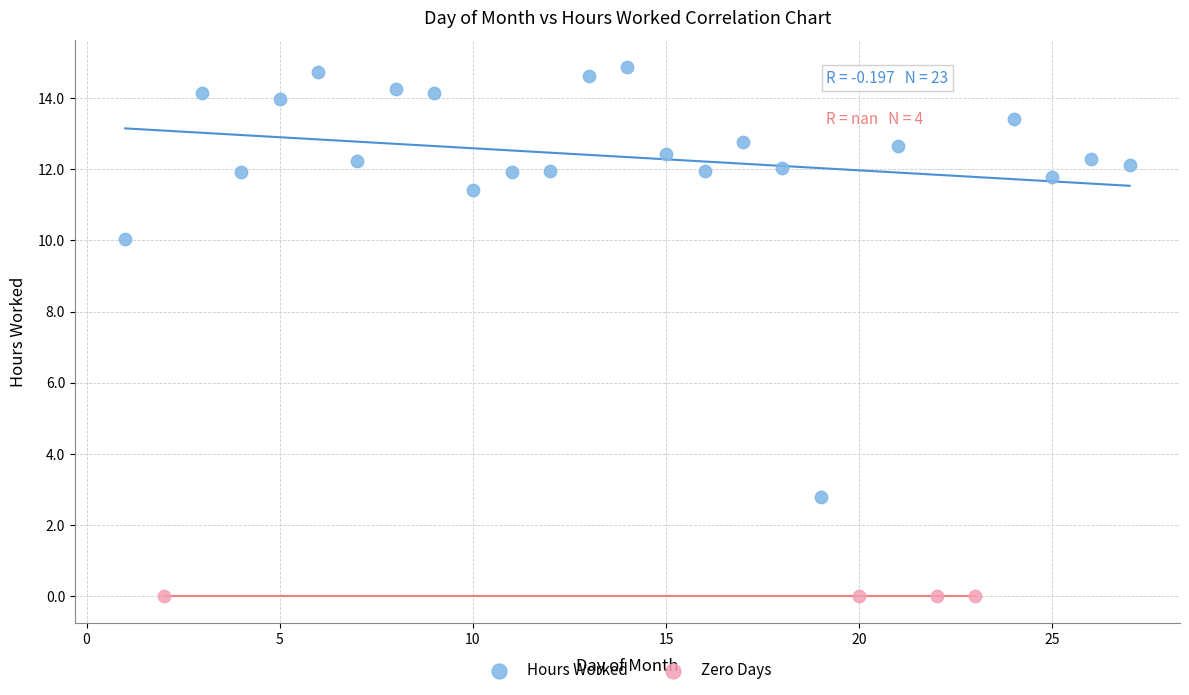

Which series contains the highest Y value?

Hours Worked